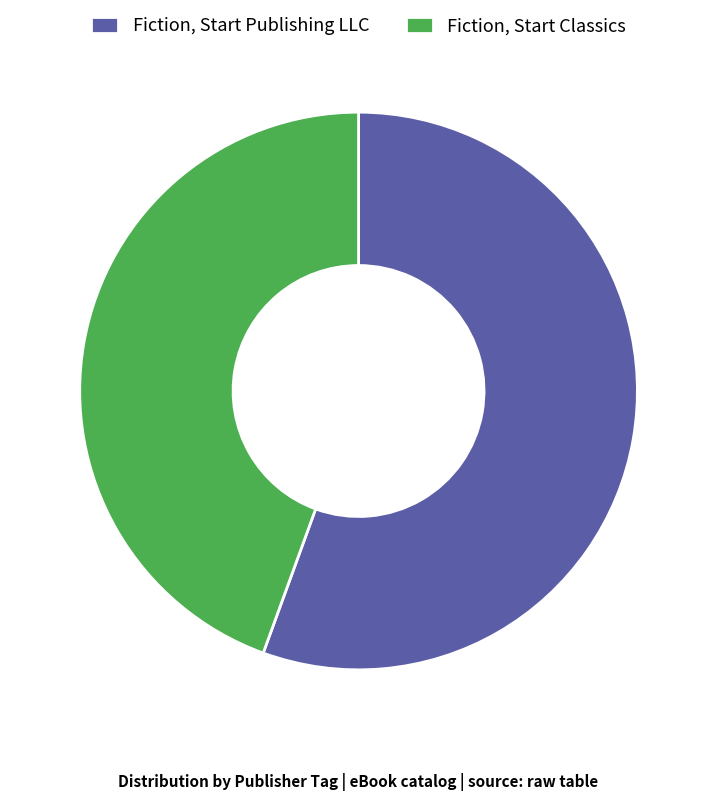

Combined, do Fiction, Start Publishing LLC and Fiction, Start Classics account for over 50%?

Yes